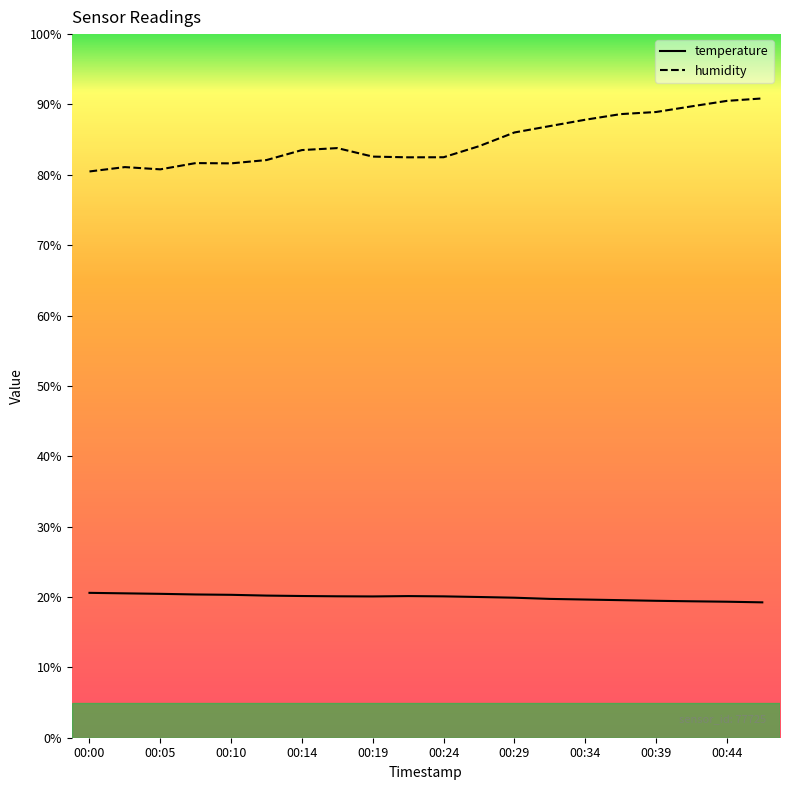

Which series has the largest total across all categories?

humidity